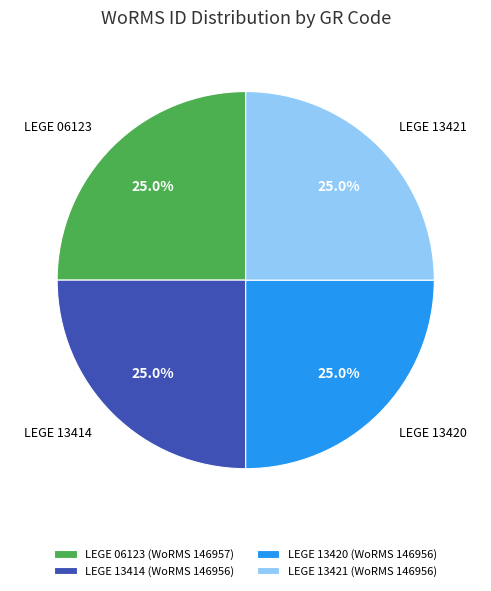

Is there a majority slice in this chart?

No